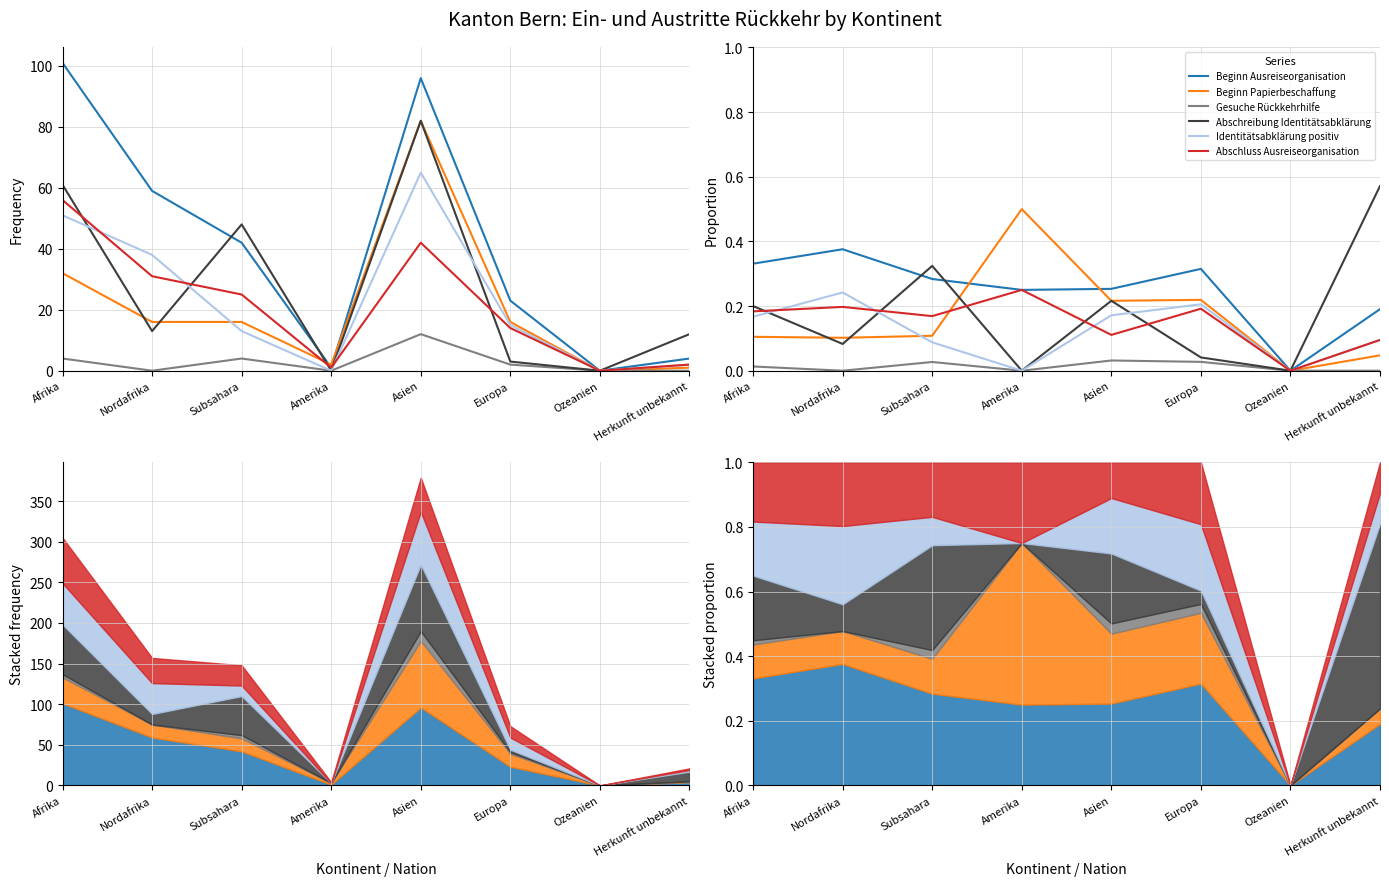

True or false: Identitätsabklärung positiv and Gesuche Rückkehrhilfe cross at least once.

False